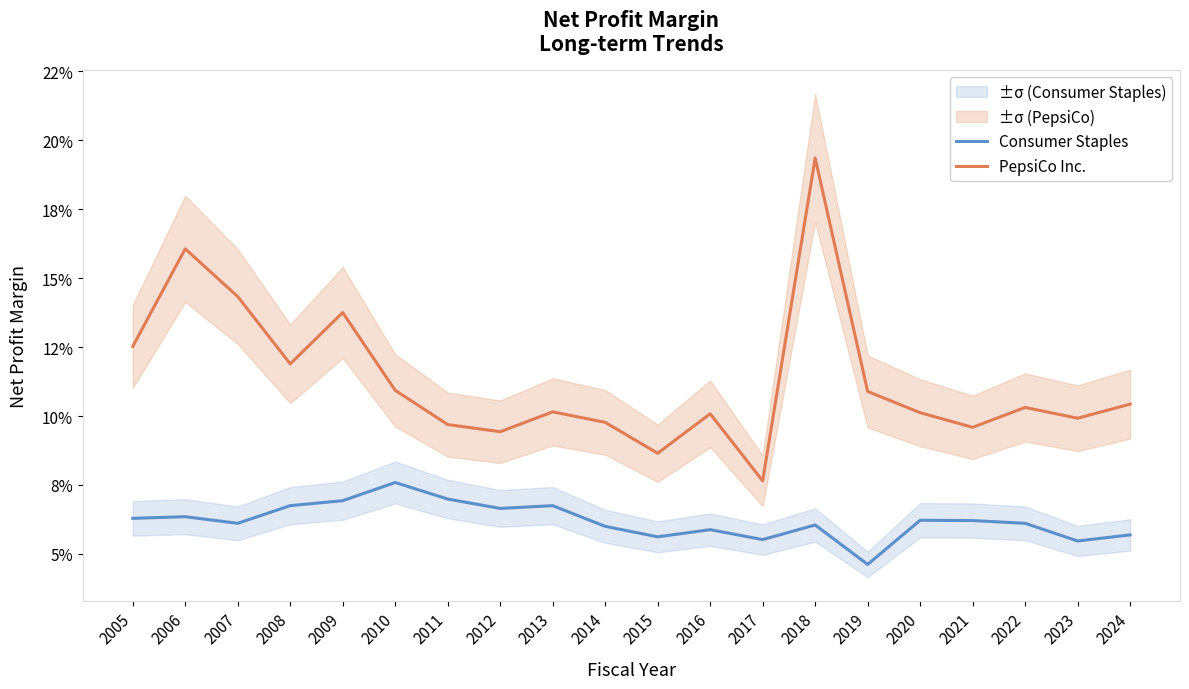

True or false: PepsiCo Inc. has a value of 0.1 at 2021.

False